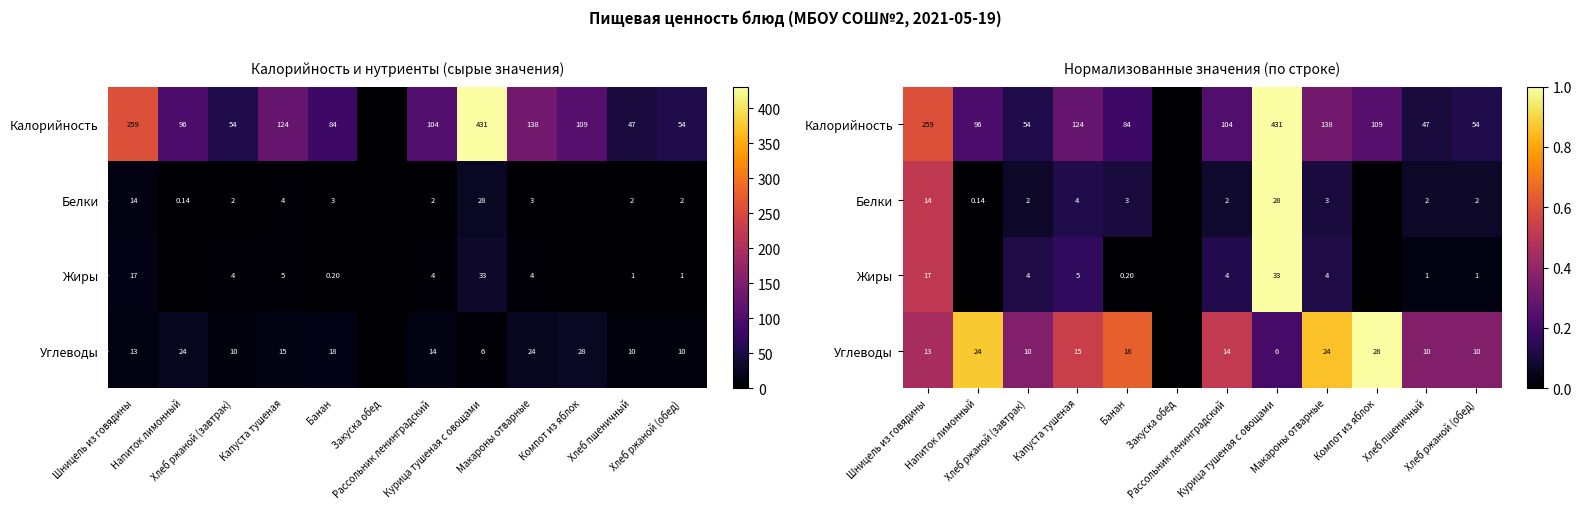

Read the Белки value at Хлеб ржаной (завтрак).

0.1